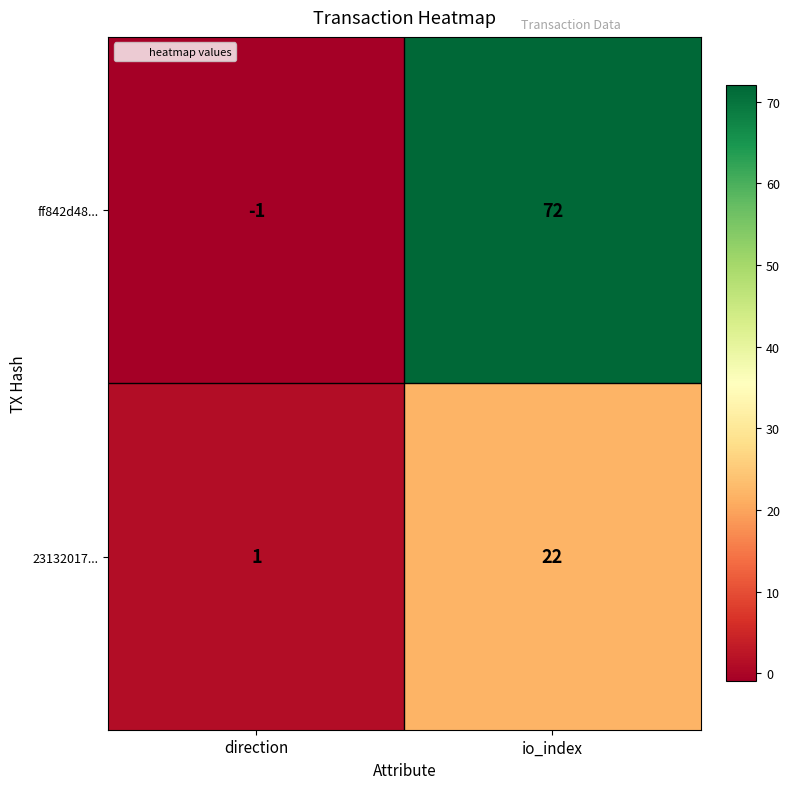

What is the total value across all series at io_index?

94